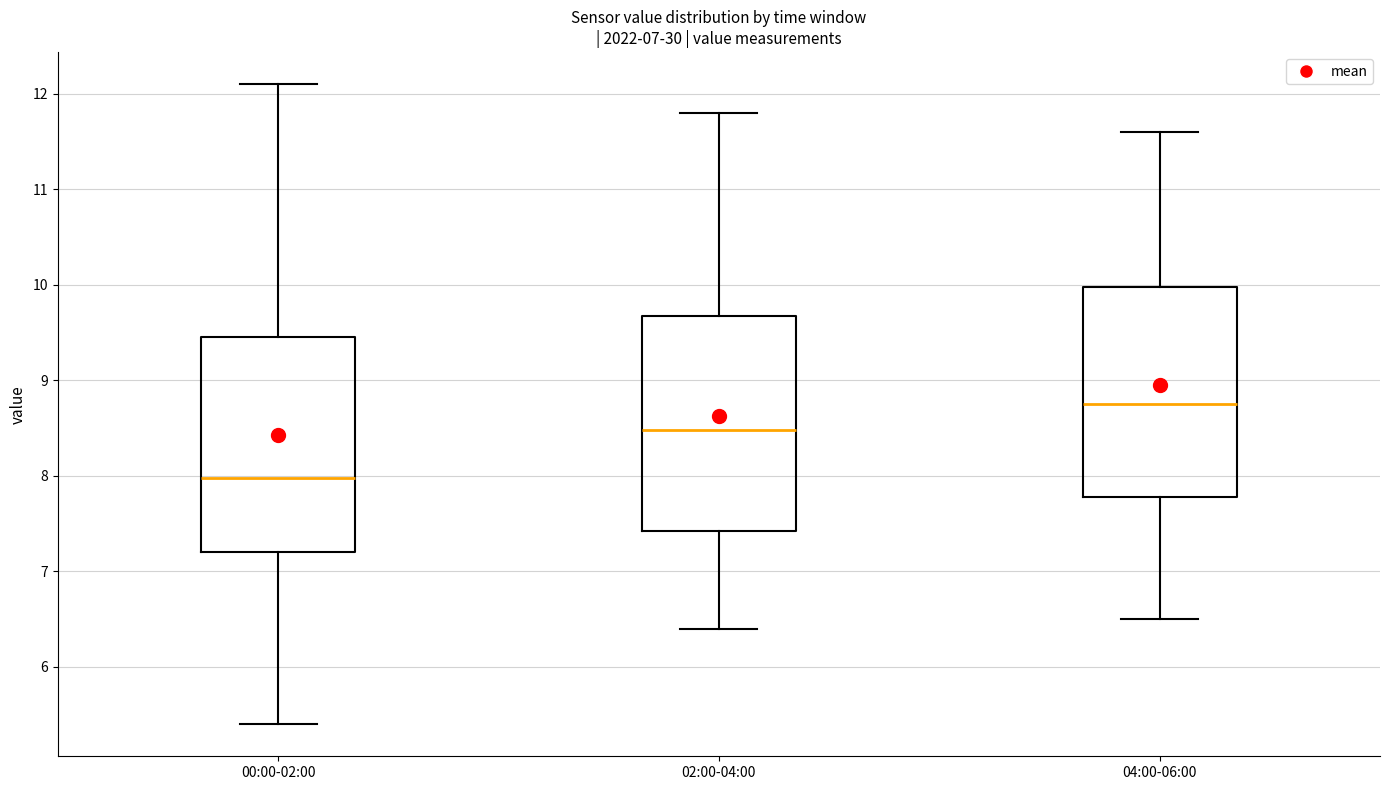

Where is the upper edge of the box for 00:00-02:00 on the y-axis? The values are not printed on the chart, so give them approximately, as read against the axis.

9.5